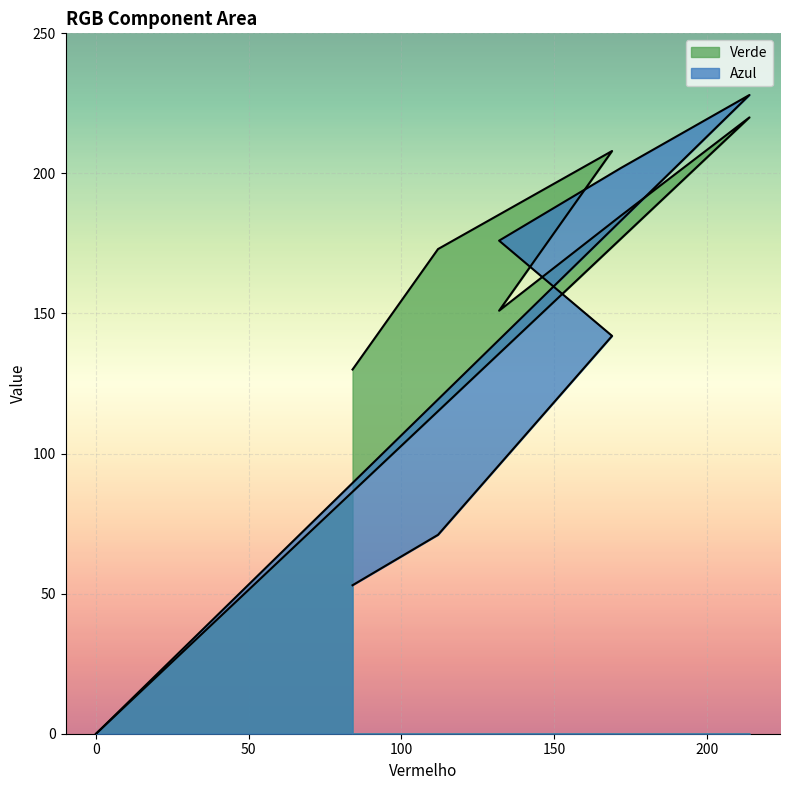

After their last crossing, which series has the higher values: Azul or Verde?

Azul